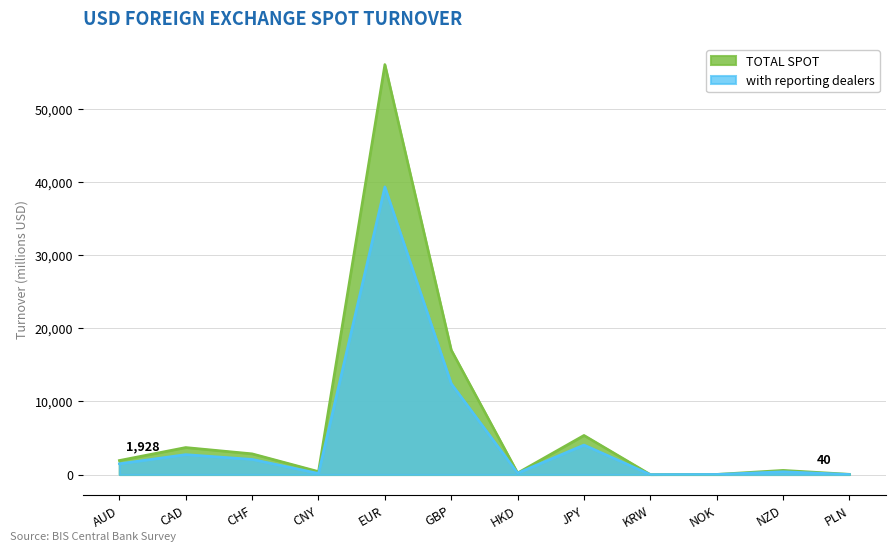

What is the difference between the with reporting dealers values at PLN and CNY?

140.6